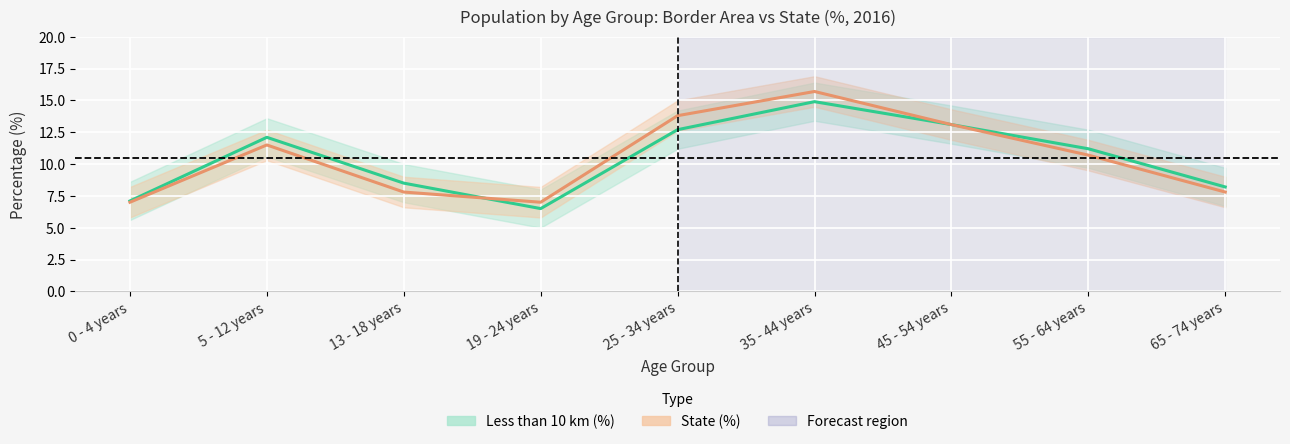

What is the value of the State (%) point at the 5th from the left?

13.8